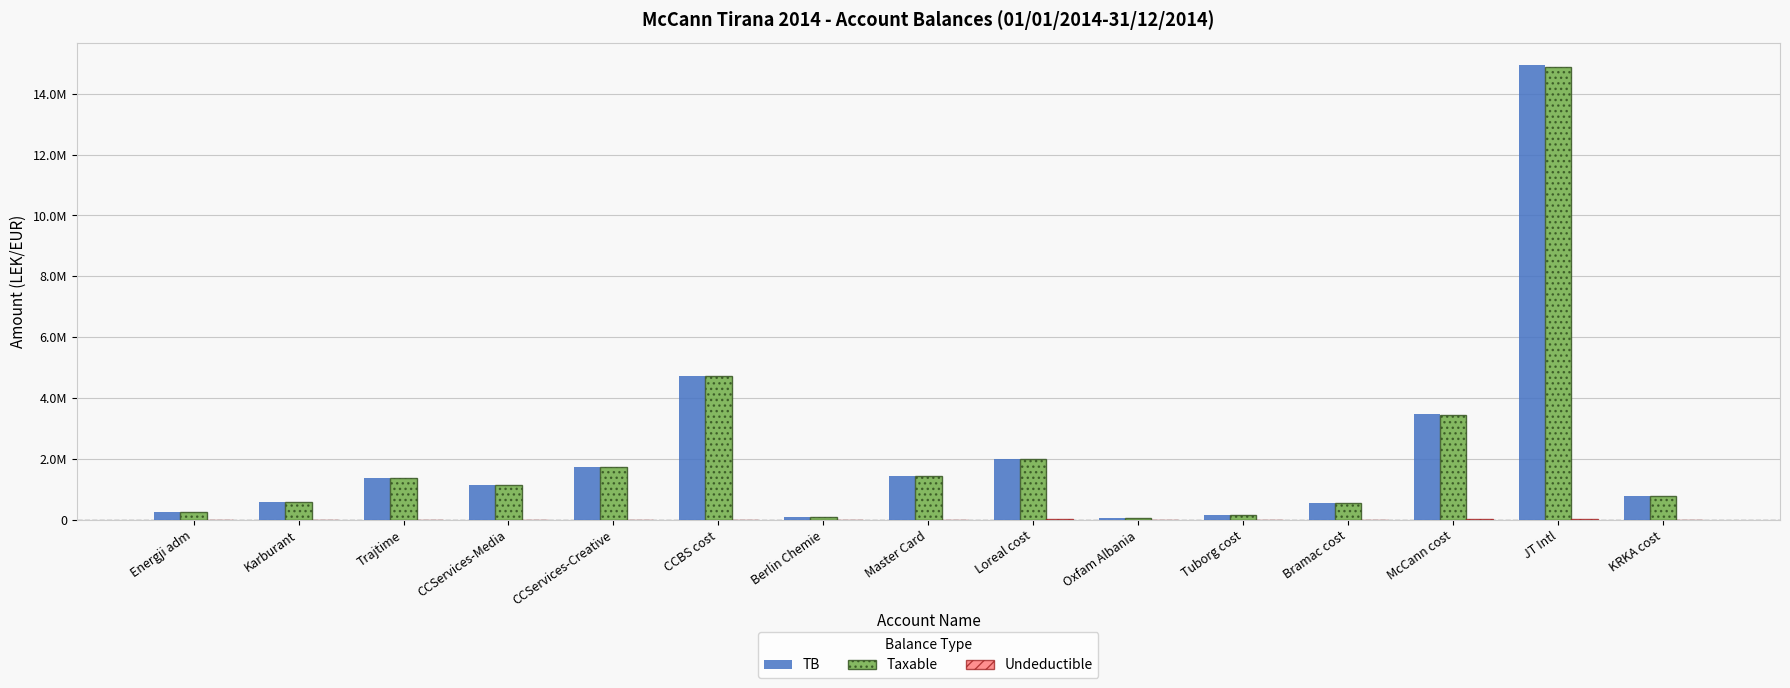

Which label corresponds to the largest value in the chart?

JT Intl